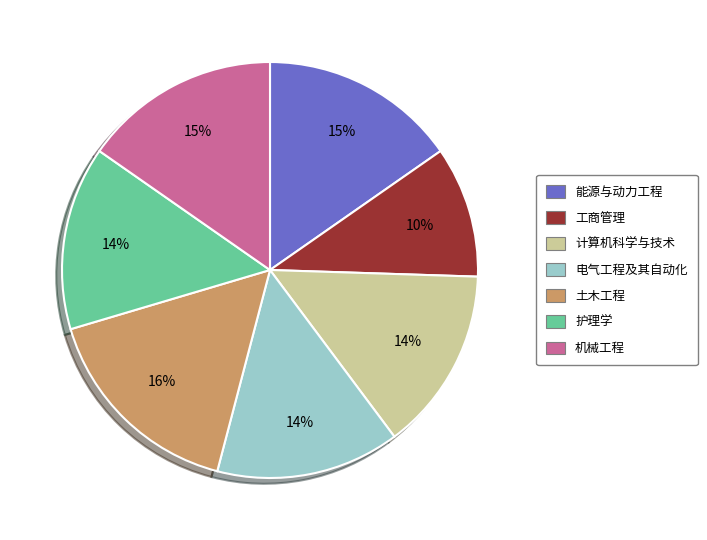

Which slice is the smallest?

工商管理